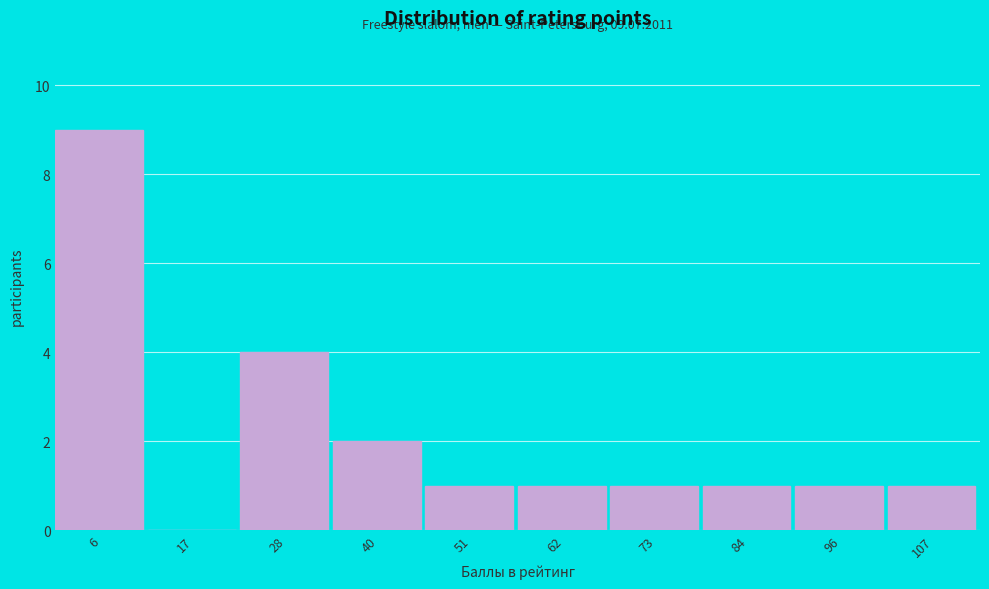

Reading left to right, what are all the values shown in this chart?

6=9	17=0	28=4	40=2	51=1	62=1	73=1	84=1	96=1	107=1